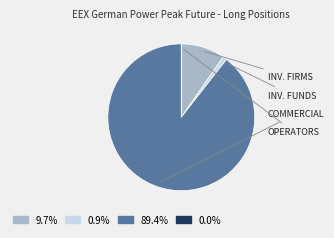

Is there a majority slice in this chart?

Yes